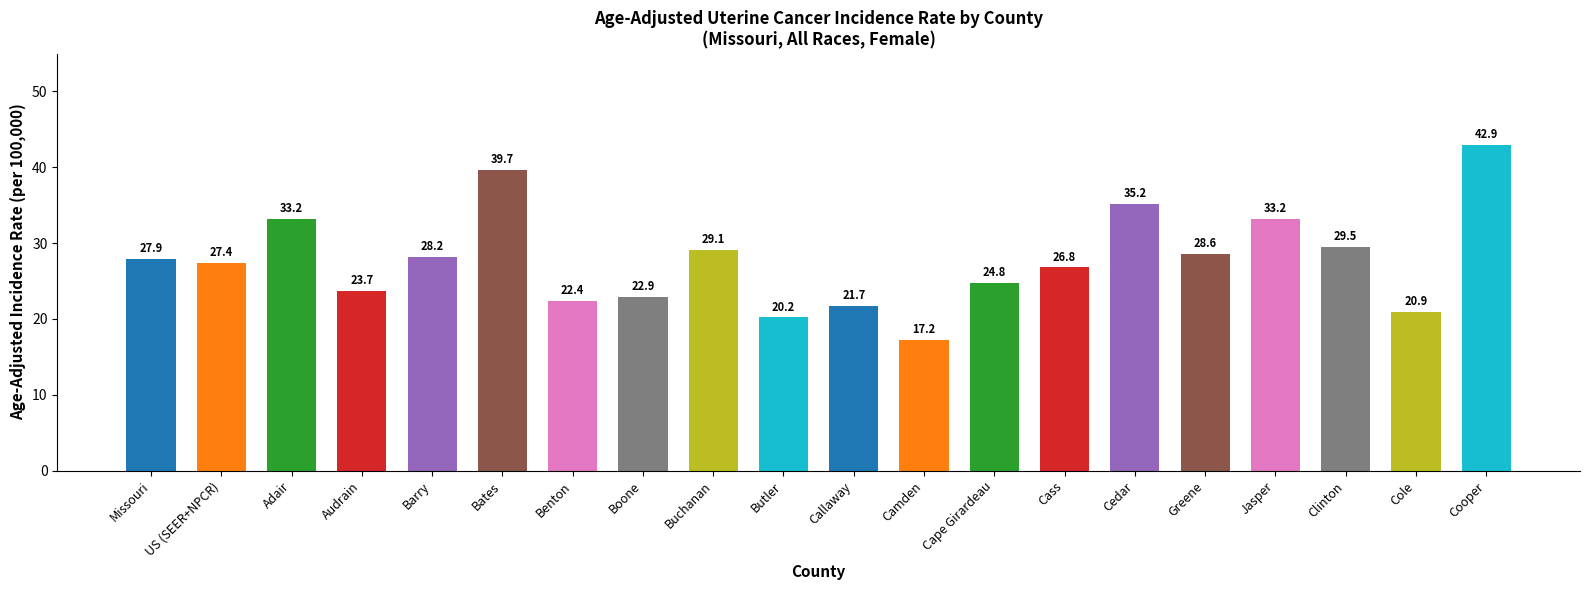

What is the value of the 15th bar from the left?

35.2